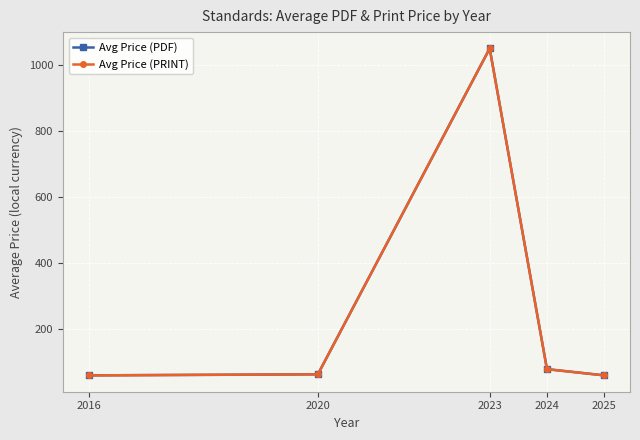

What is the value of the Avg Price (PRINT) point at the 1st from the left?

61.0